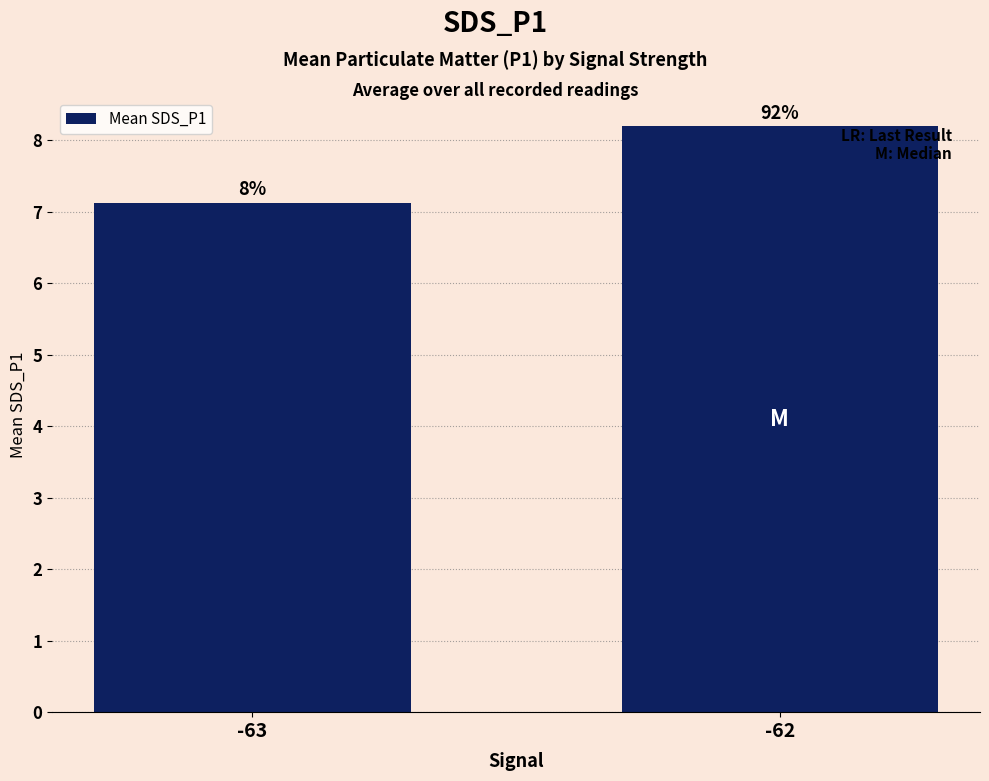

Reading right to left, what are all the values shown in this chart?

8.2	7.1